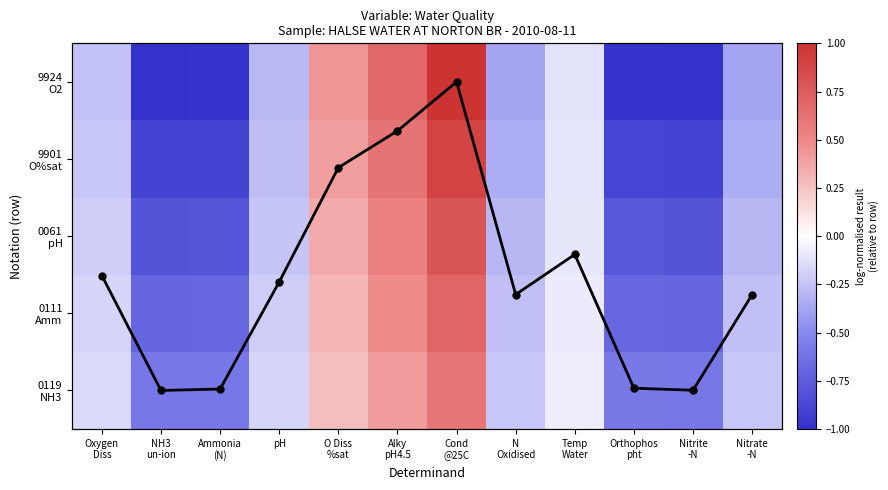

At how many categories does at least one series exceed 1?

8